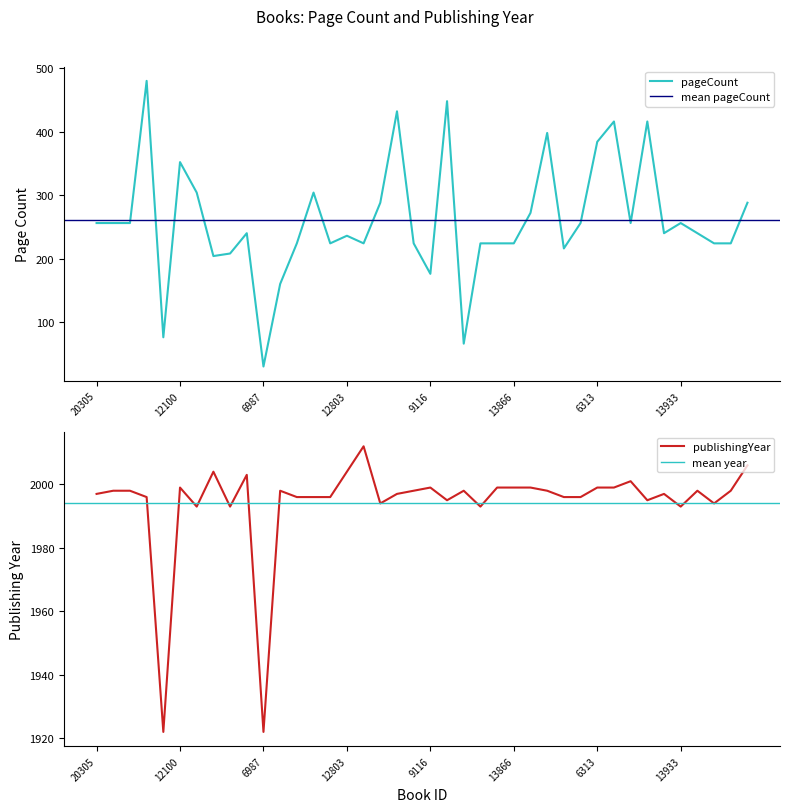

At 9263, list the series in order from smallest to largest.

pageCount, publishingYear